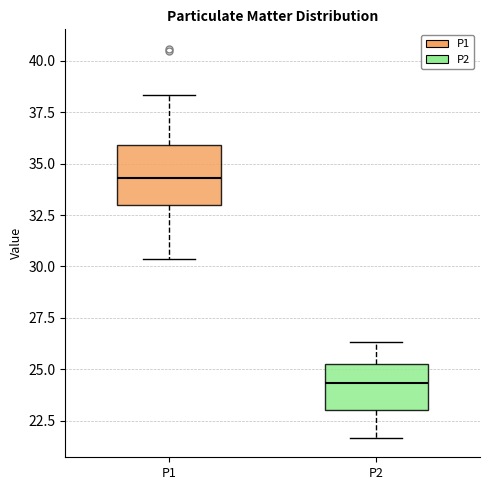

Where does the lower whisker of the box for P2 end on the y-axis? The values are not printed on the chart, so give them approximately, as read against the axis.

21.5